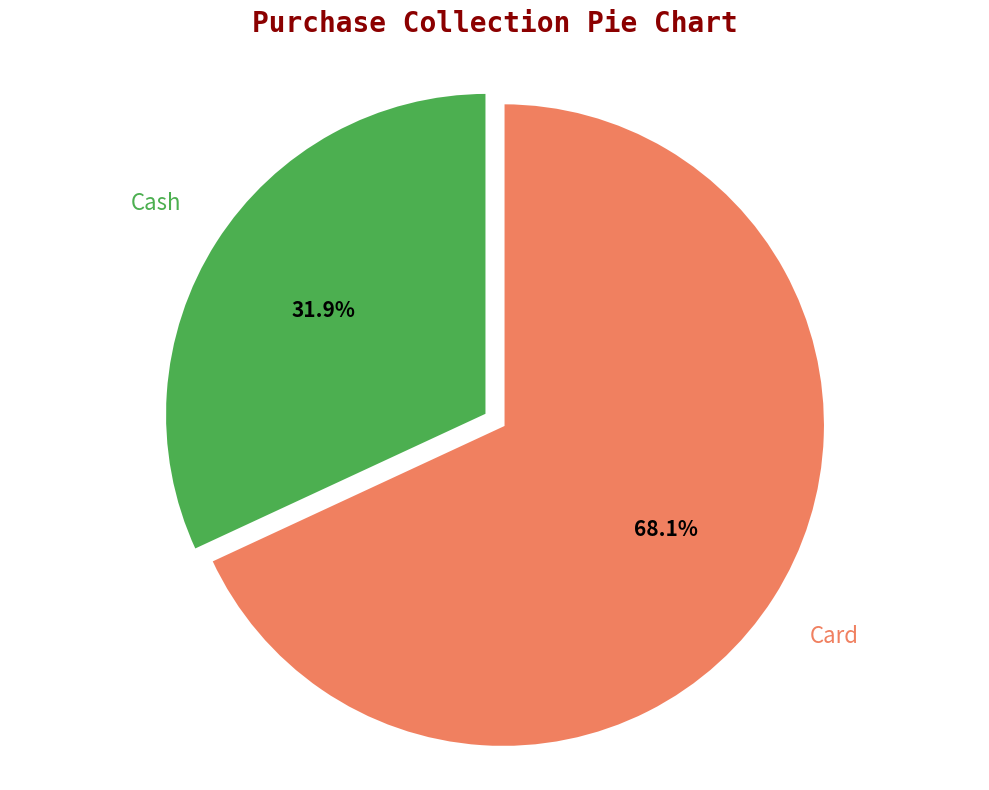

Does any single category account for the majority?

Yes